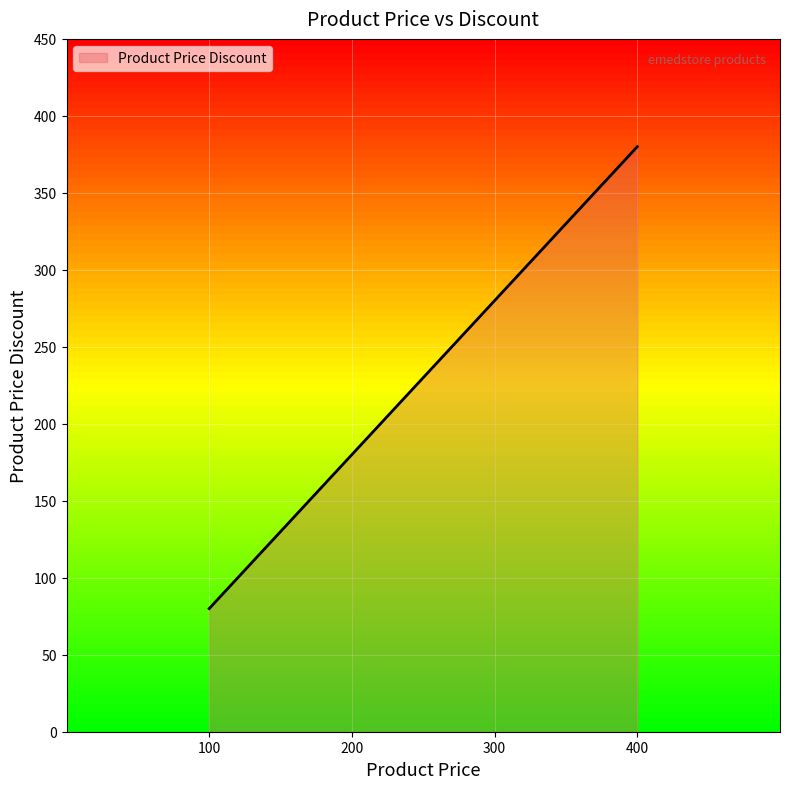

Where is the data nearest to the value 230?

200